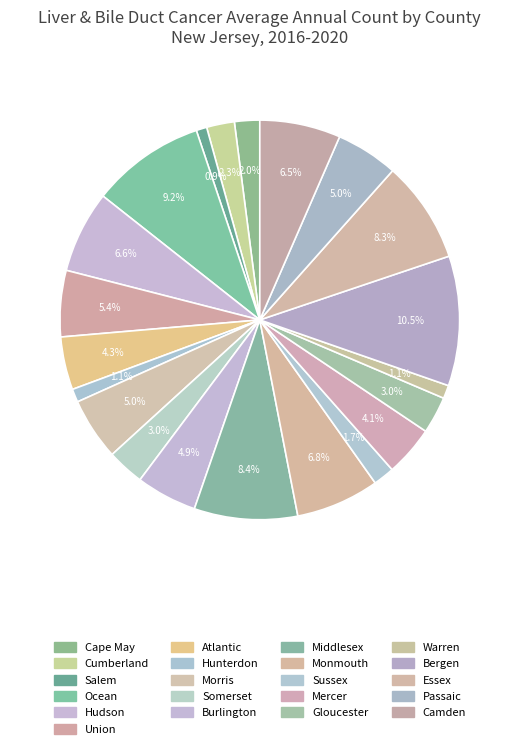

Which category has the smallest portion of the pie?

Salem